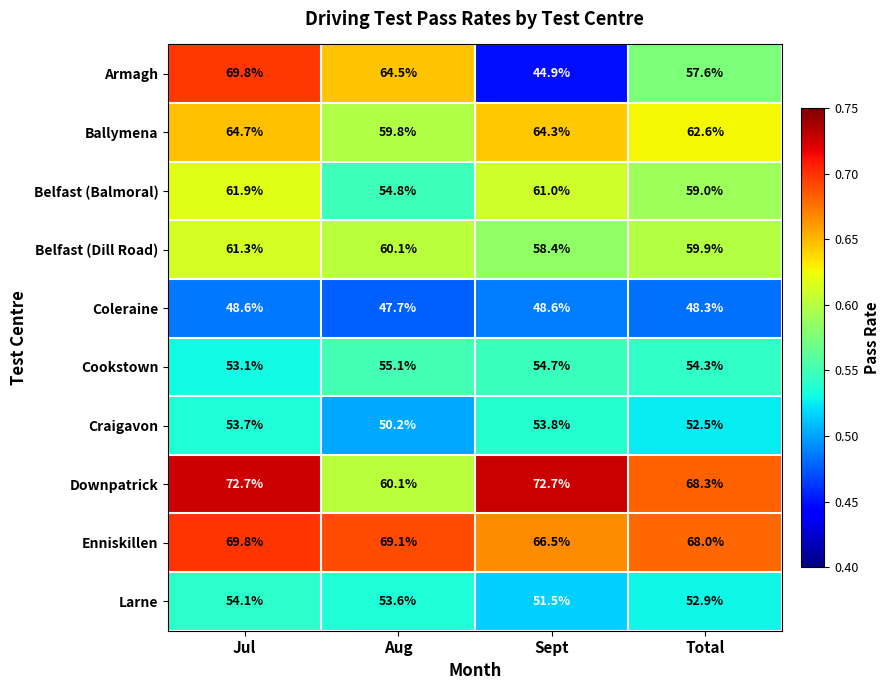

Which series has the largest total across all categories?

Downpatrick